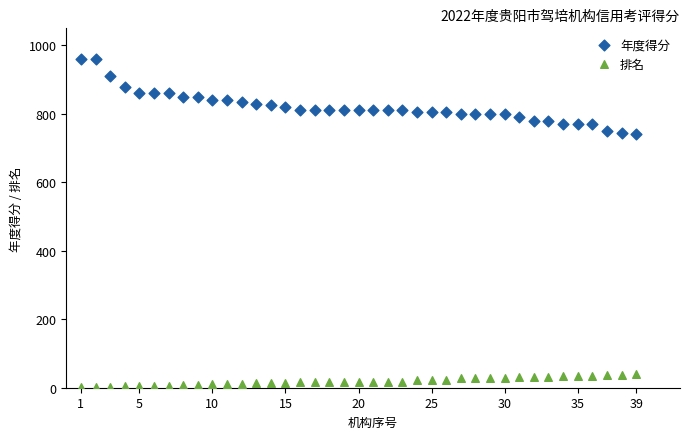

Which series reaches the maximum Y coordinate?

年度得分